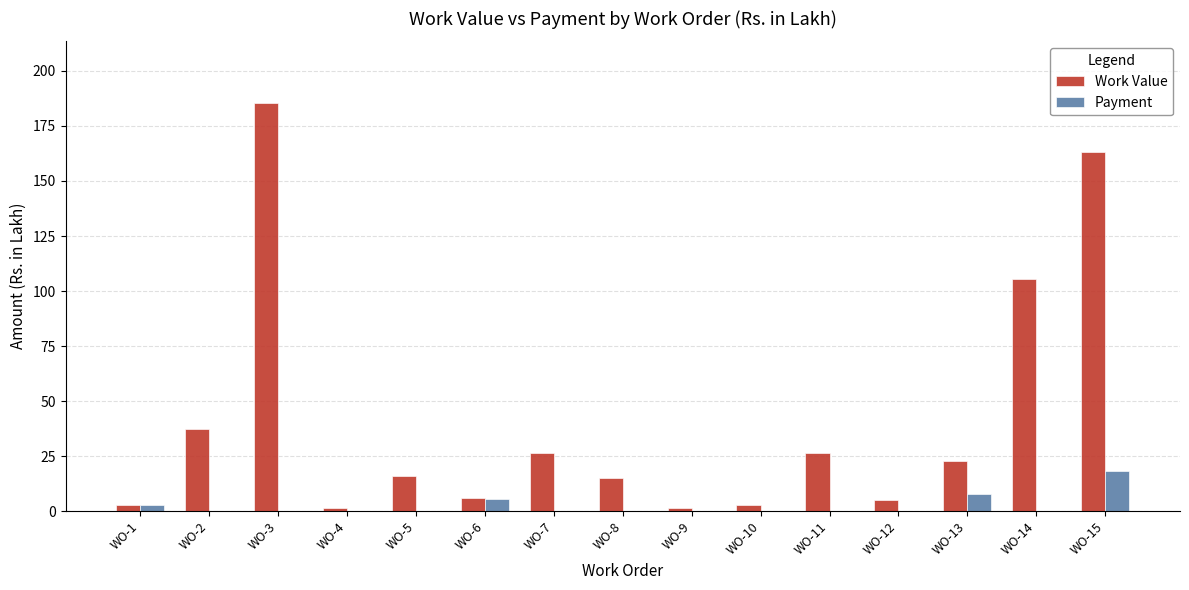

Which label corresponds to the largest value in the chart?

WO-3